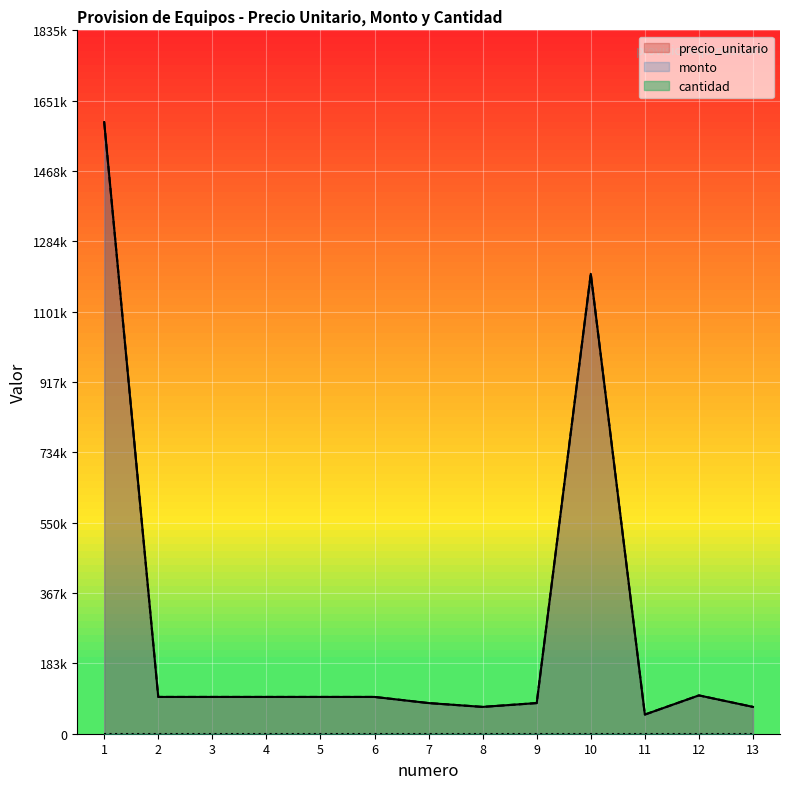

Is it true that monto equals 96000 at 5?

True